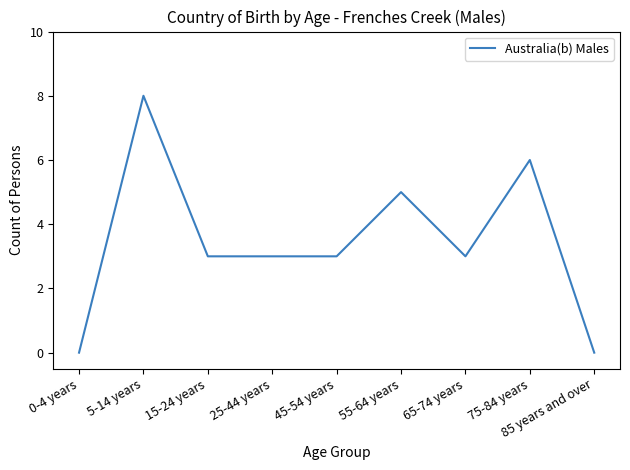

How many values are between 3 and 5?

5